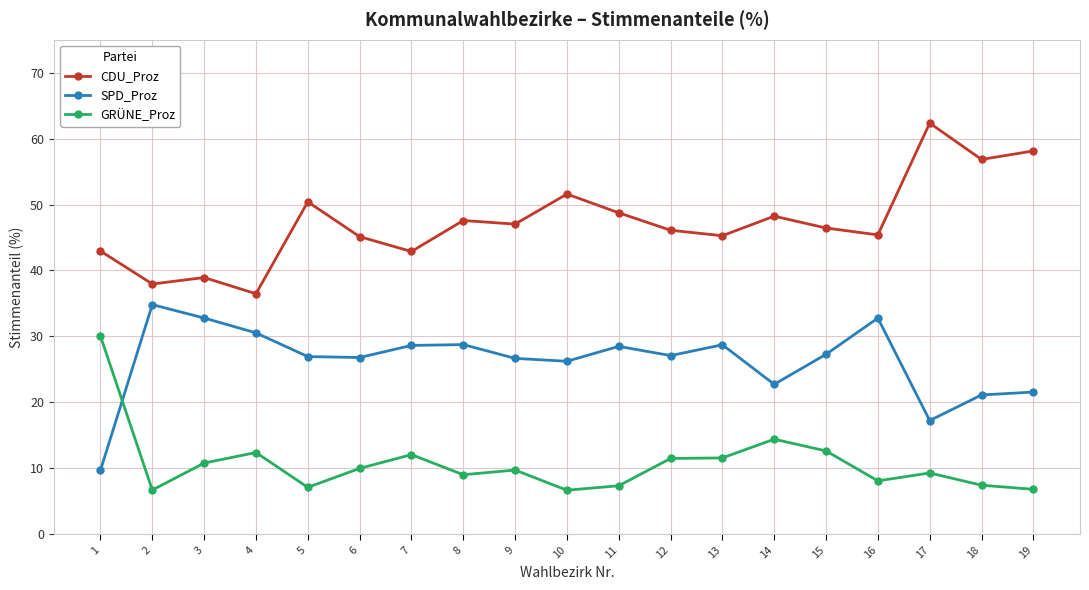

Is the value of CDU_Proz at 17 greater than the value of SPD_Proz at 6?

Yes